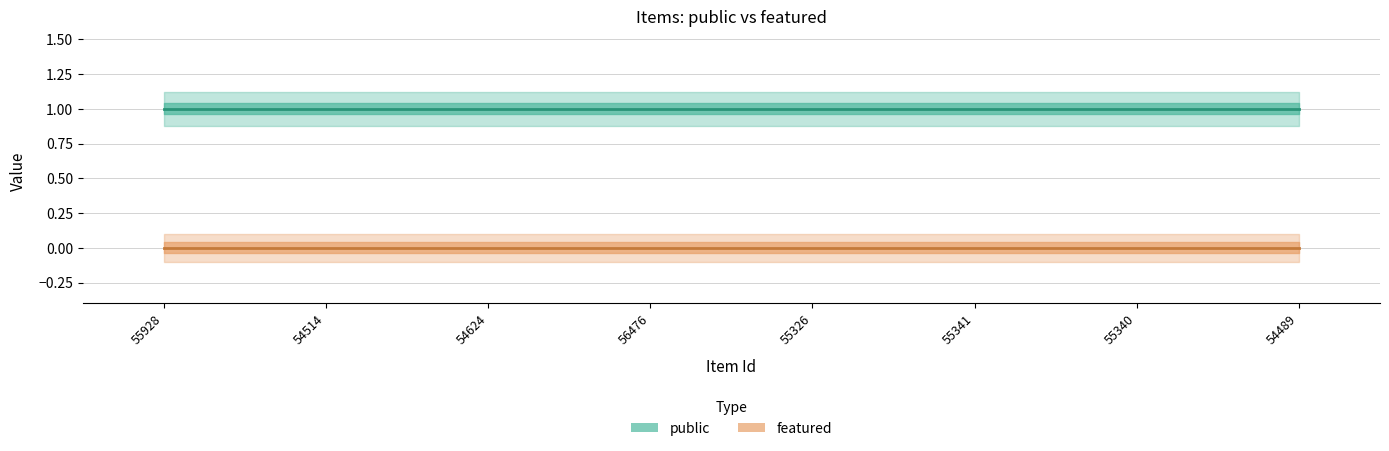

Reading left to right, transcribe all the data shown in this chart.

public: 55928=1	54514=1	54624=1	56476=1	55326=1	55341=1	55340=1	54489=1
featured: 55928=0	54514=0	54624=0	56476=0	55326=0	55341=0	55340=0	54489=0